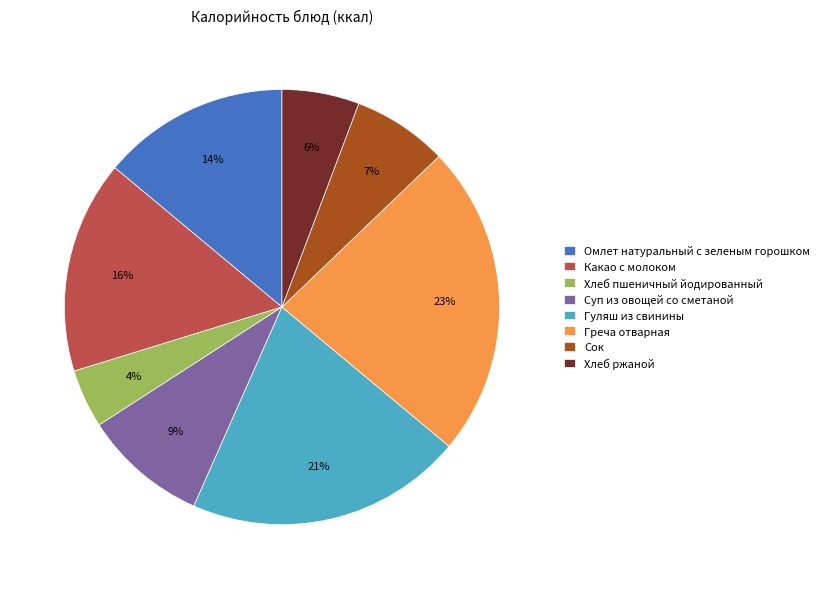

Between Хлеб ржаной and Греча отварная, which is larger?

Греча отварная